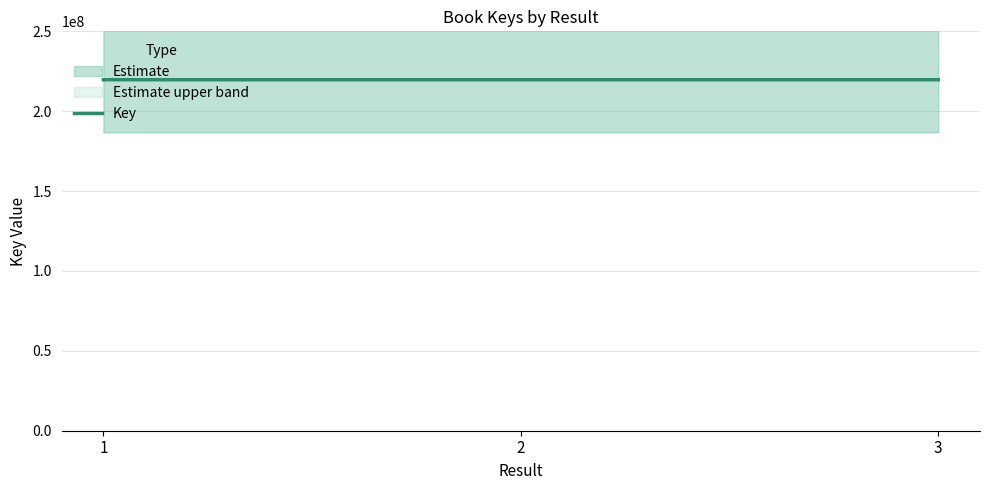

How many values are below 219707082?

1